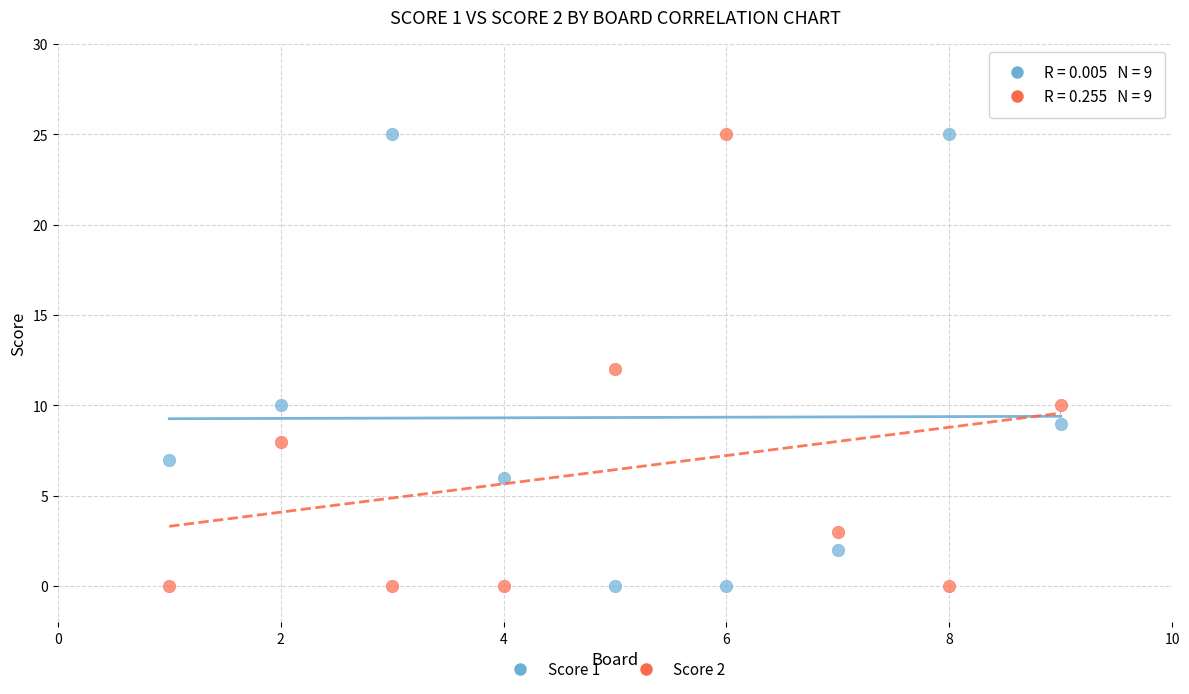

Across all data points, what is the range of Y values (max minus min)?

25